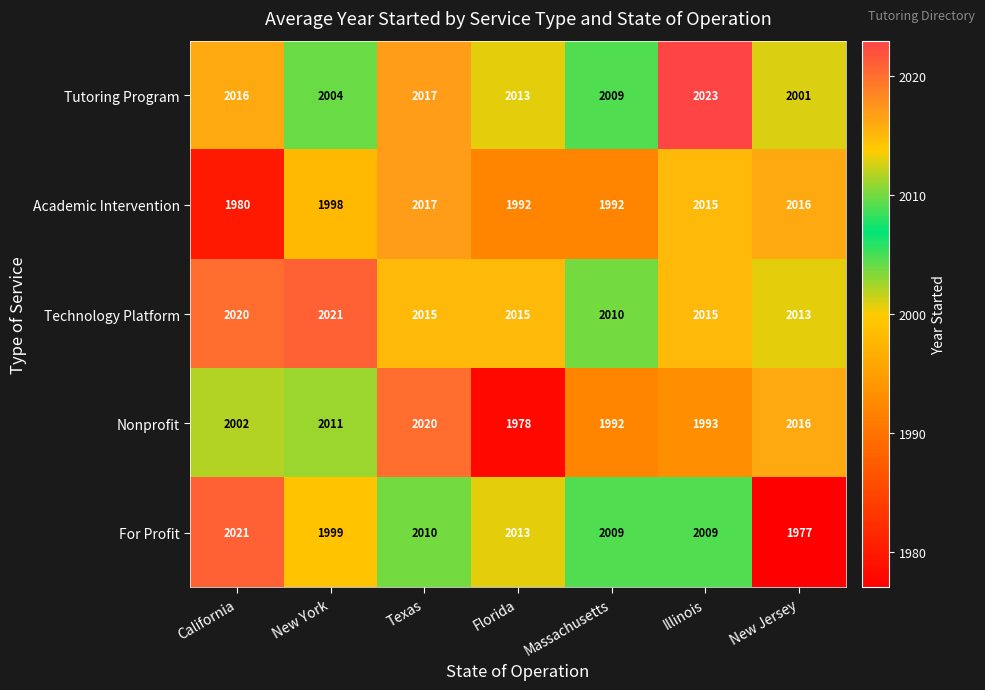

What is the sum of the Nonprofit values at New York and New Jersey?

4027